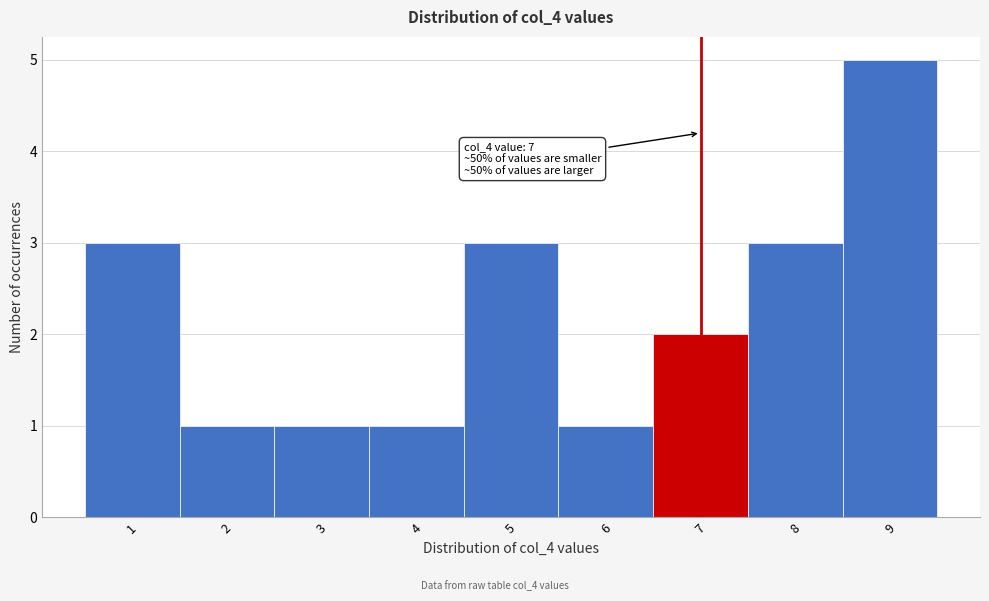

Which range on the x-axis has the tallest bar?

8.5 to 9.5